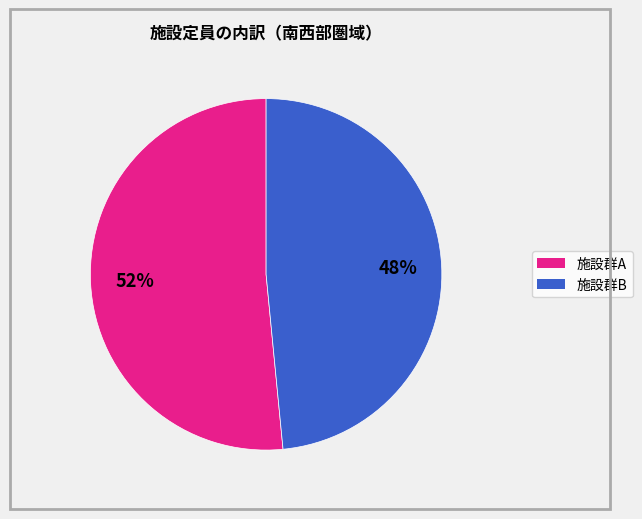

Is there a majority slice in this chart?

Yes